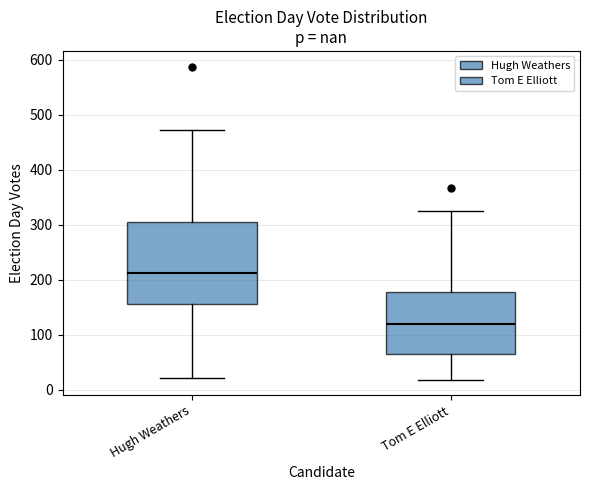

Comparing the boxes themselves (not the whiskers), which one is the tallest?

Hugh Weathers